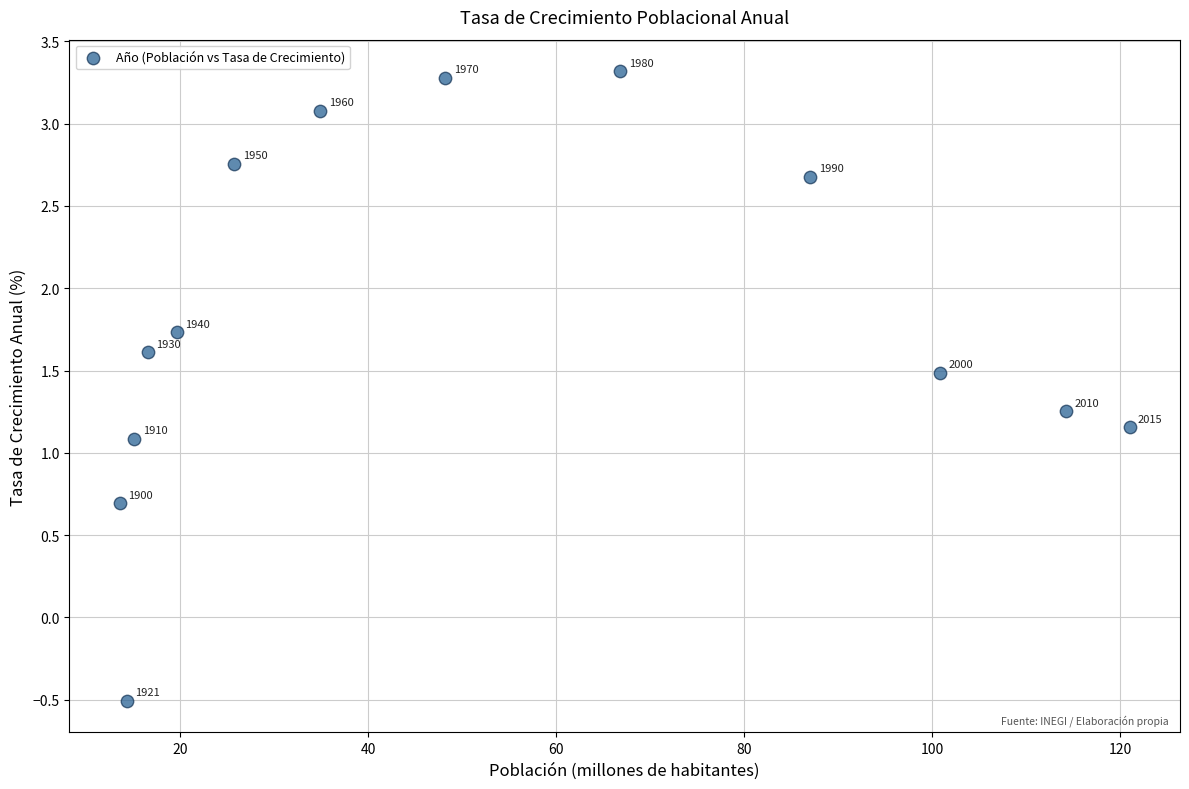

What is the range of X values (max minus min)?

107.4